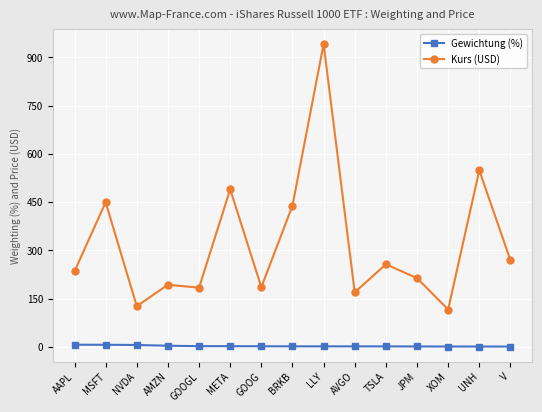

True or false: Kurs (USD) and Gewichtung (%) cross at least once.

False